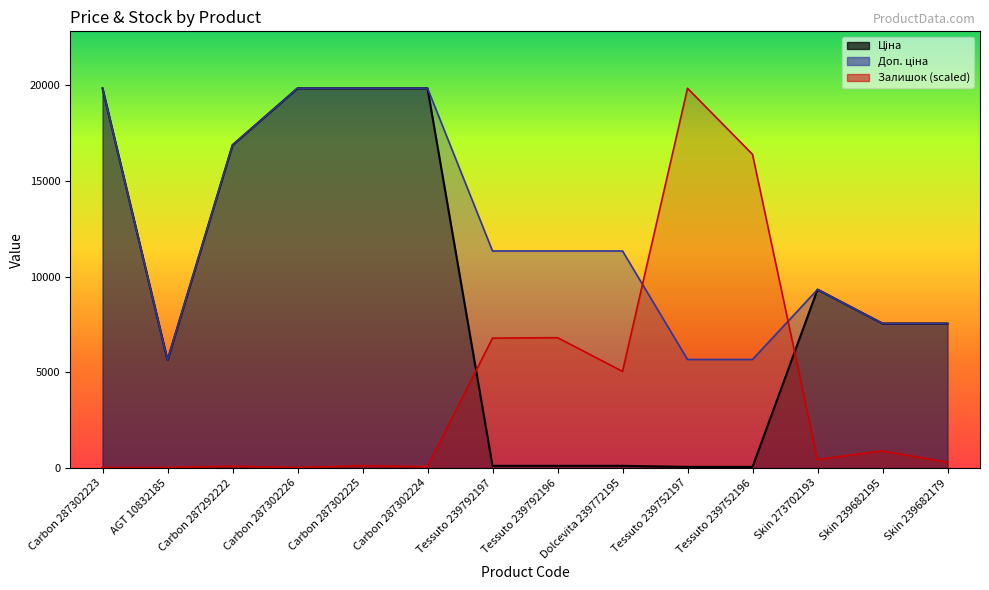

Reading left to right, transcribe all the data shown in this chart.

Ціна: Carbon 287302223=19831.1	AGT 10832185=5636.0	Carbon 287292222=16863.2	Carbon 287302226=19831.1	Carbon 287302225=19831.1	Carbon 287302224=19831.1	Tessuto 239792197=113.3	Tessuto 239792196=113.3	Dolcevita 239772195=113.3	Tessuto 239752197=56.7	Tessuto 239752196=56.7	Skin 273702193=9321.4	Skin 239682195=7545.9	Skin 239682179=7545.9
Доп. ціна: Carbon 287302223=19831.1	AGT 10832185=5636.0	Carbon 287292222=16863.2	Carbon 287302226=19831.1	Carbon 287302225=19831.1	Carbon 287302224=19831.1	Tessuto 239792197=11334.0	Tessuto 239792196=11334.0	Dolcevita 239772195=11334.0	Tessuto 239752197=5667.0	Tessuto 239752196=5667.0	Skin 273702193=9321.4	Skin 239682195=7545.9	Skin 239682179=7545.9
Залишок: Carbon 287302223=23.5	AGT 10832185=23.5	Carbon 287292222=93.9	Carbon 287302226=23.5	Carbon 287302225=117.3	Carbon 287302224=70.4	Tessuto 239792197=6782.5	Tessuto 239792196=6805.9	Dolcevita 239772195=5045.8	Tessuto 239752197=19831.1	Tessuto 239752196=16381.2	Skin 273702193=445.9	Skin 239682195=891.8	Skin 239682179=305.1